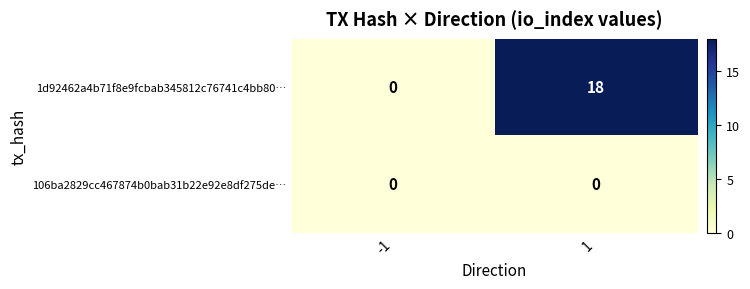

At which category does the chart reach its peak across all series?

1